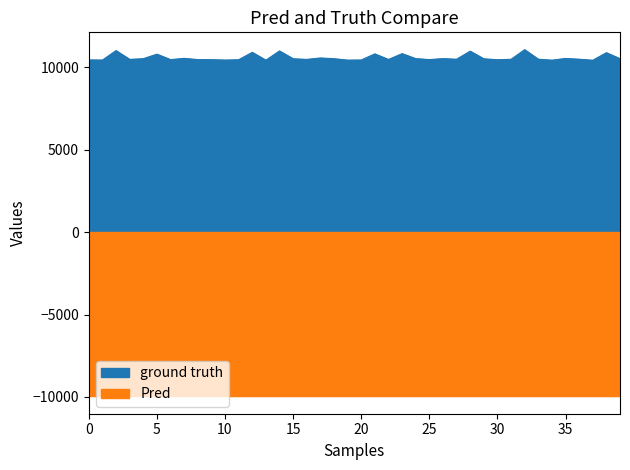

What is the sum of the values at 22 and 31?

20982